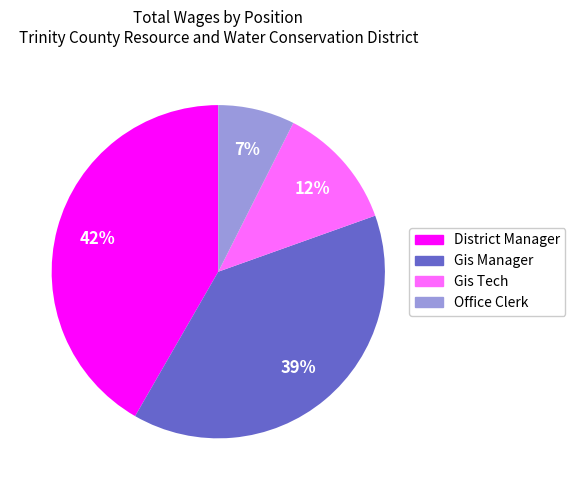

To the nearest percent, what portion does District Manager represent?

42%